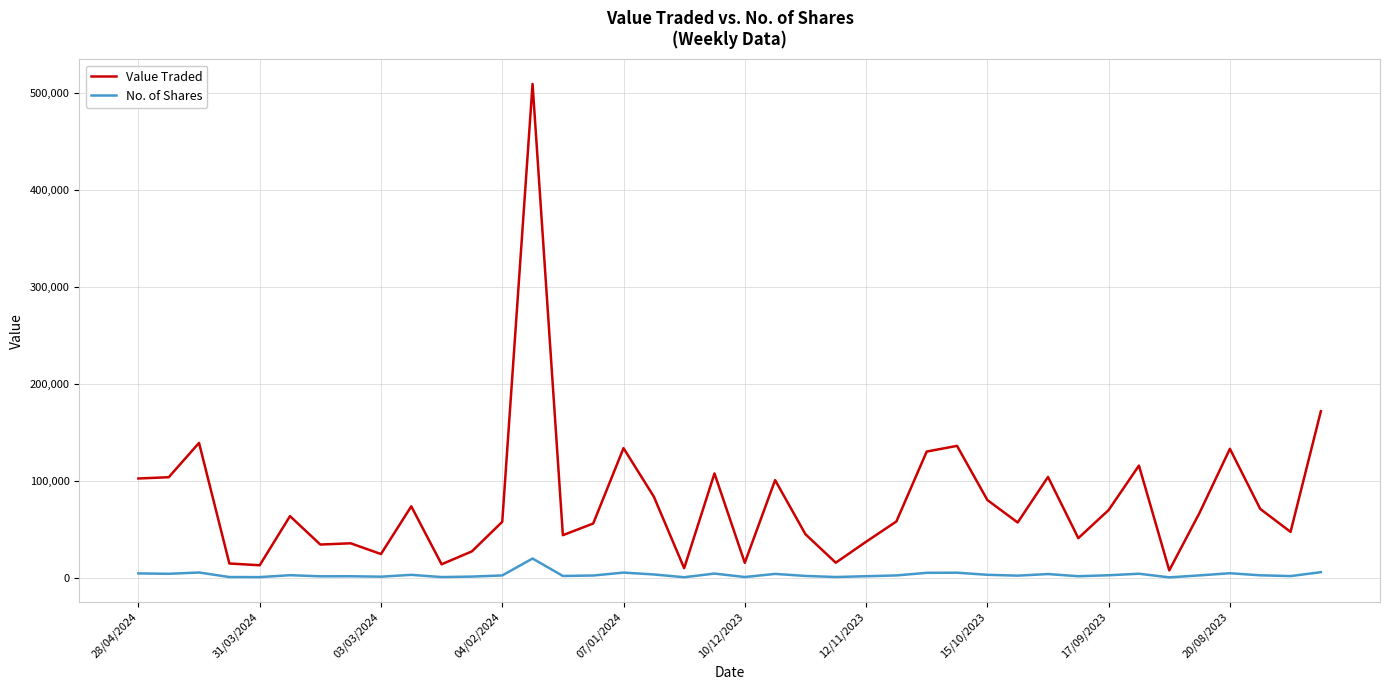

What is the difference between the maximum and minimum values in the No. of Shares series?

19426